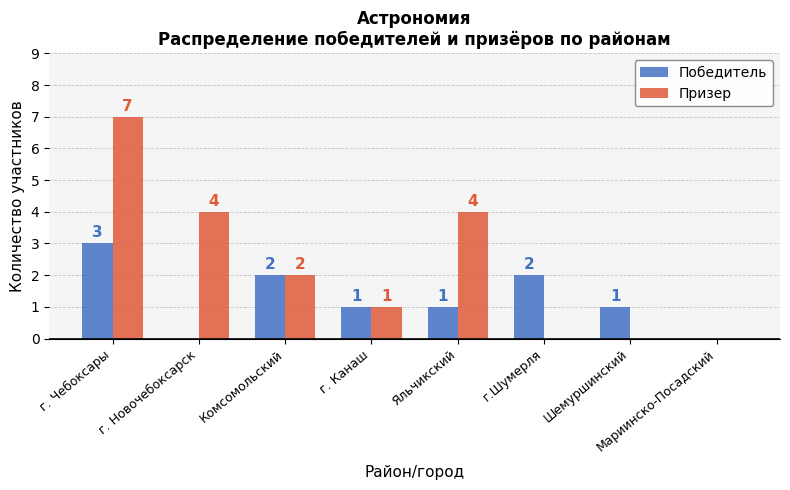

How many groups of bars are there?

8